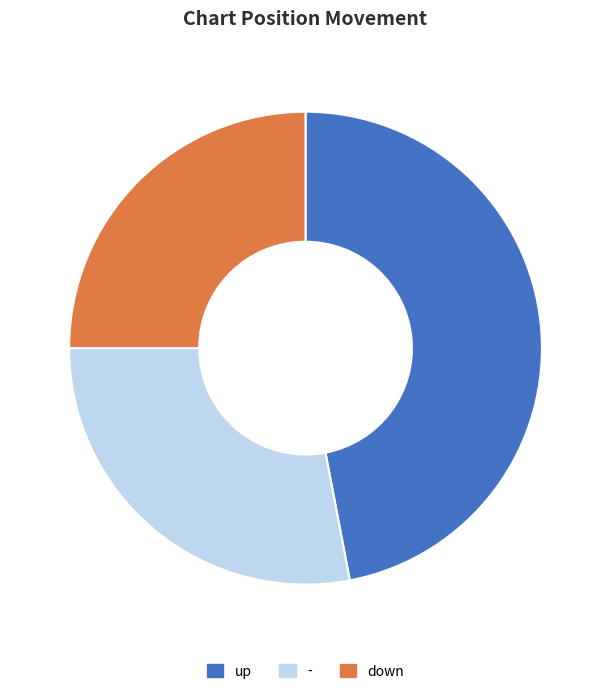

Does any single category account for the majority?

No